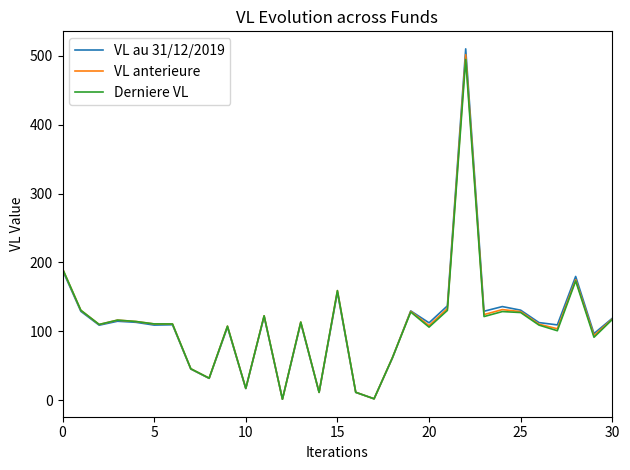

Count the number of categories in the chart.

31